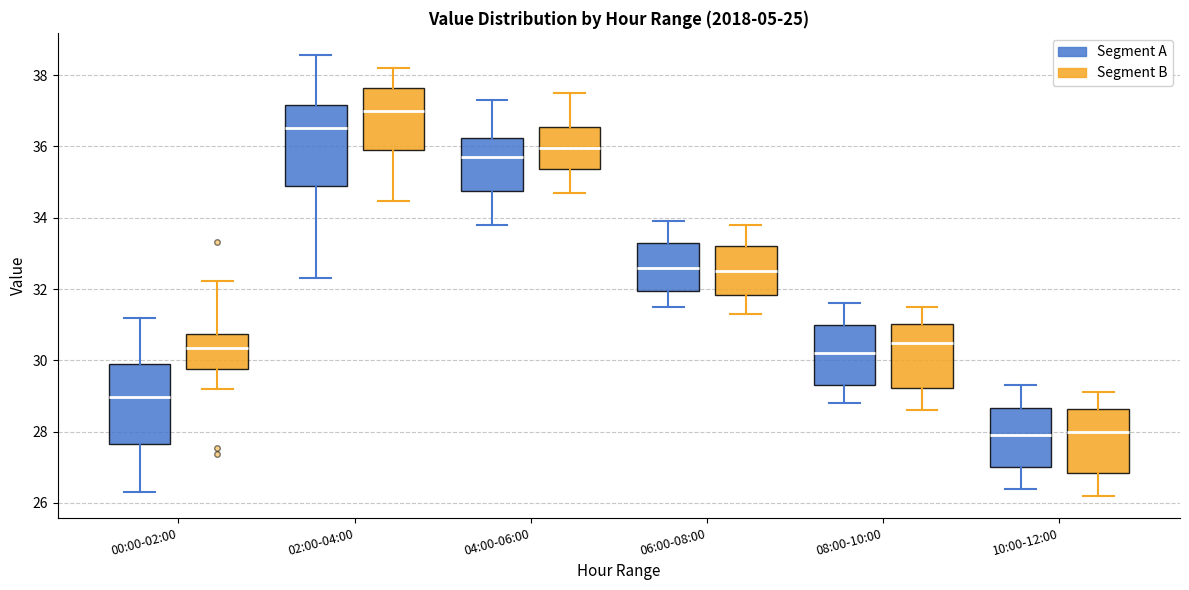

Which box has the highest median line?

02:00-04:00 (Segment B)